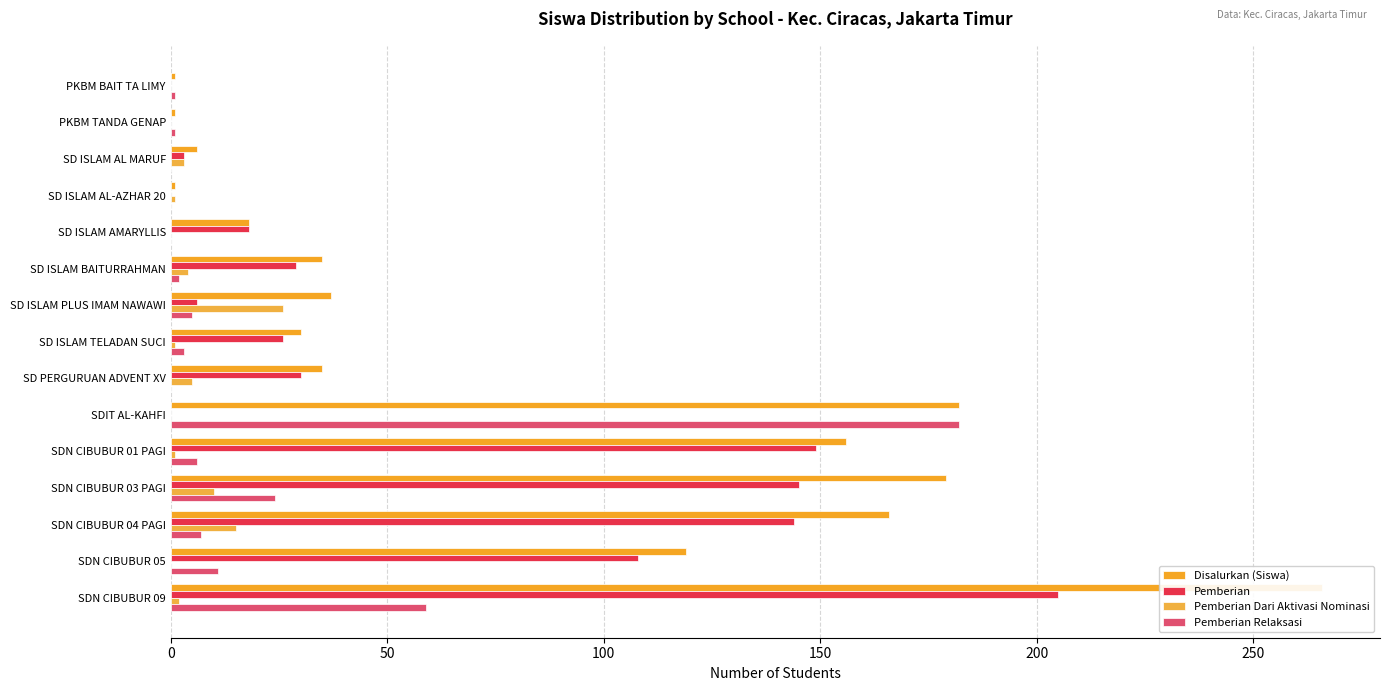

At which category is the sum across all series the highest?

SDN CIBUBUR 09